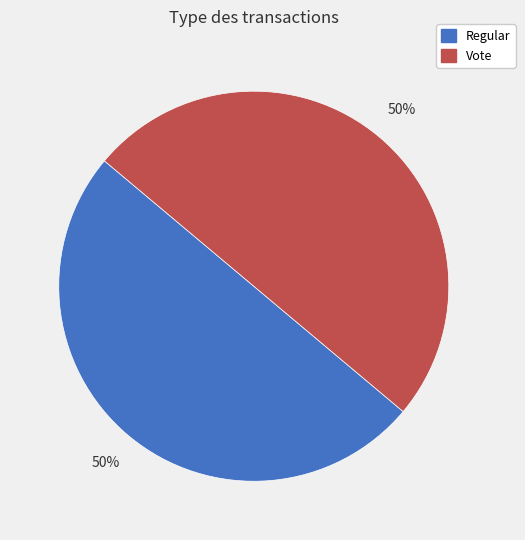

Combined, do Regular and Vote account for over 50%?

Yes